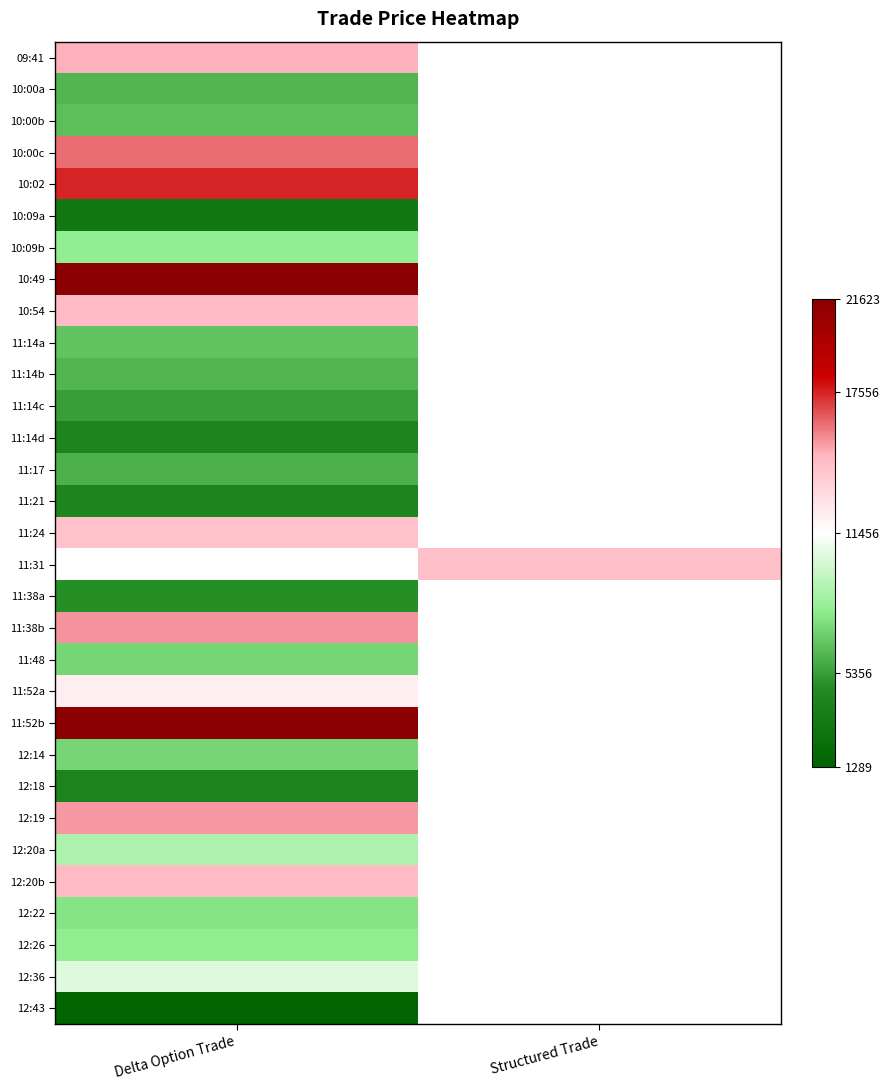

At how many categories does at least one series exceed 19252?

1